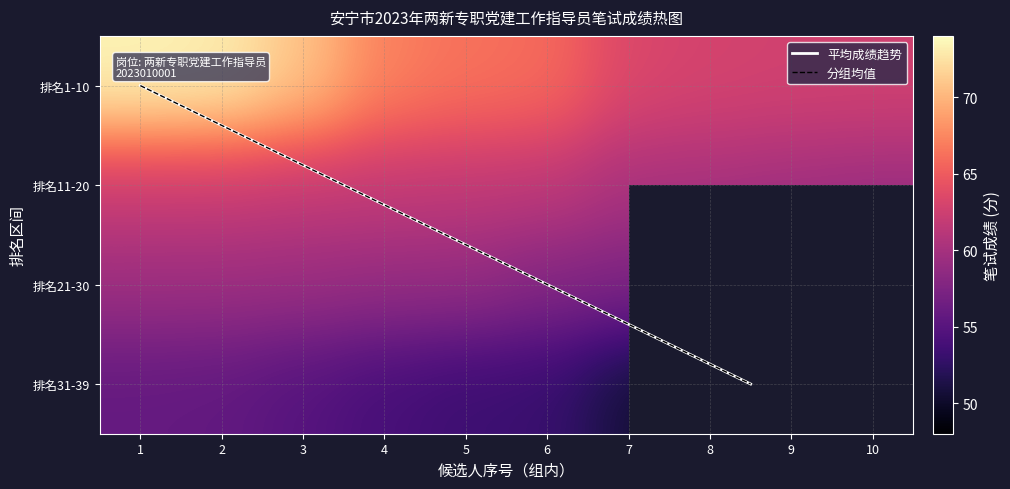

How many values in the 21-30 series exceed 58?

5